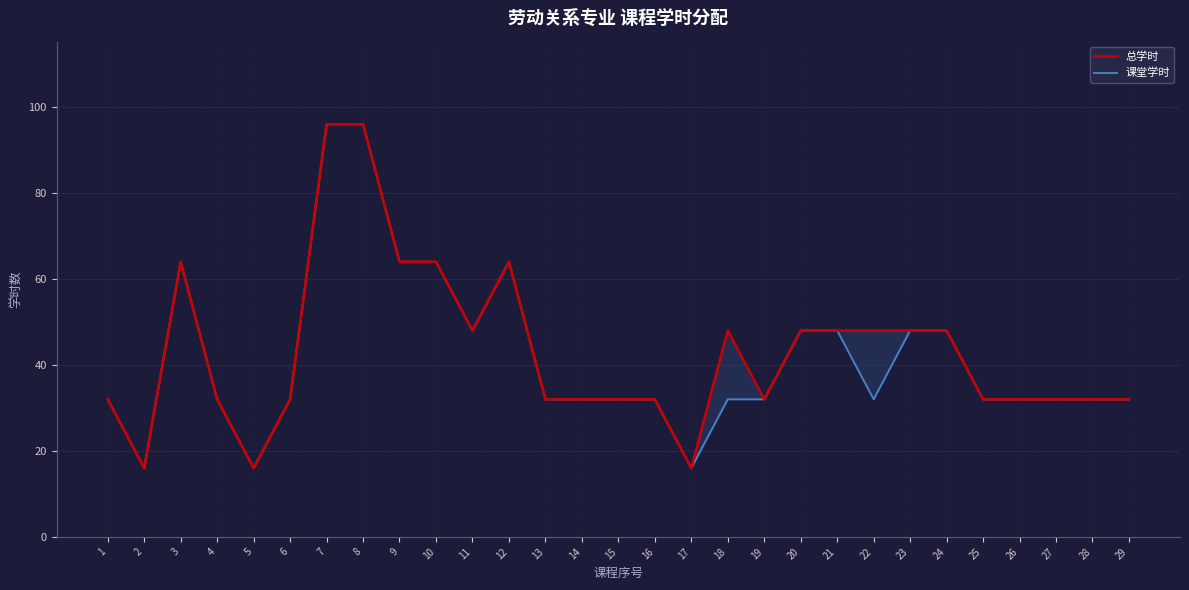

At which category does 课堂学时 reach its first local valley?

2